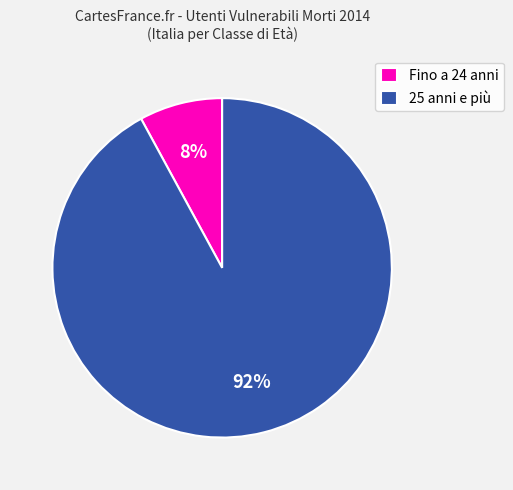

To the nearest percent, what is the difference between the largest and smallest slice percentages?

84%